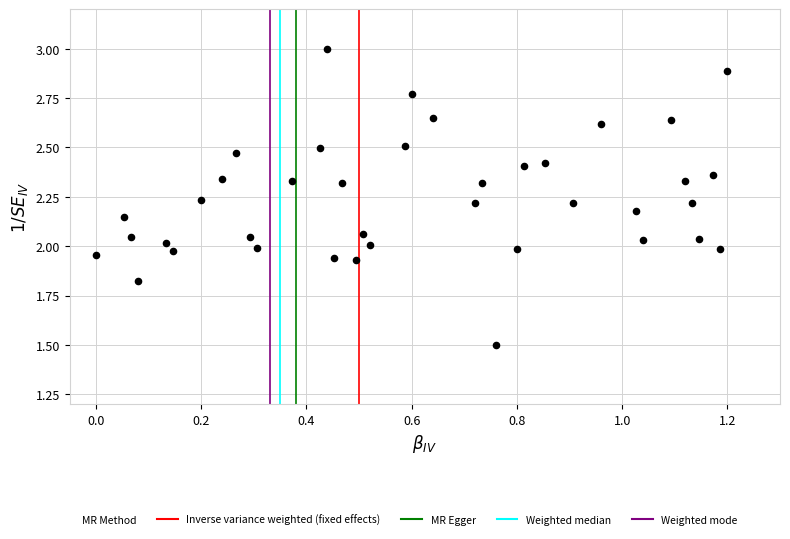

What is the range of Y values (max minus min)?

1.5